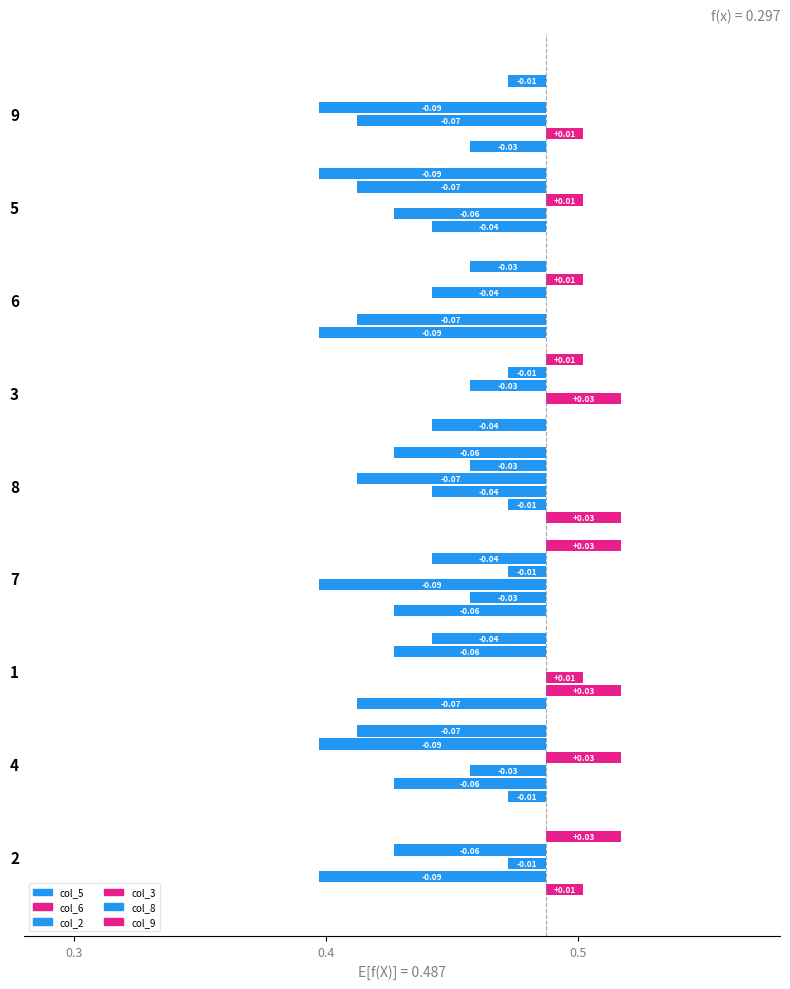

Which series has the largest total across all categories?

col_5